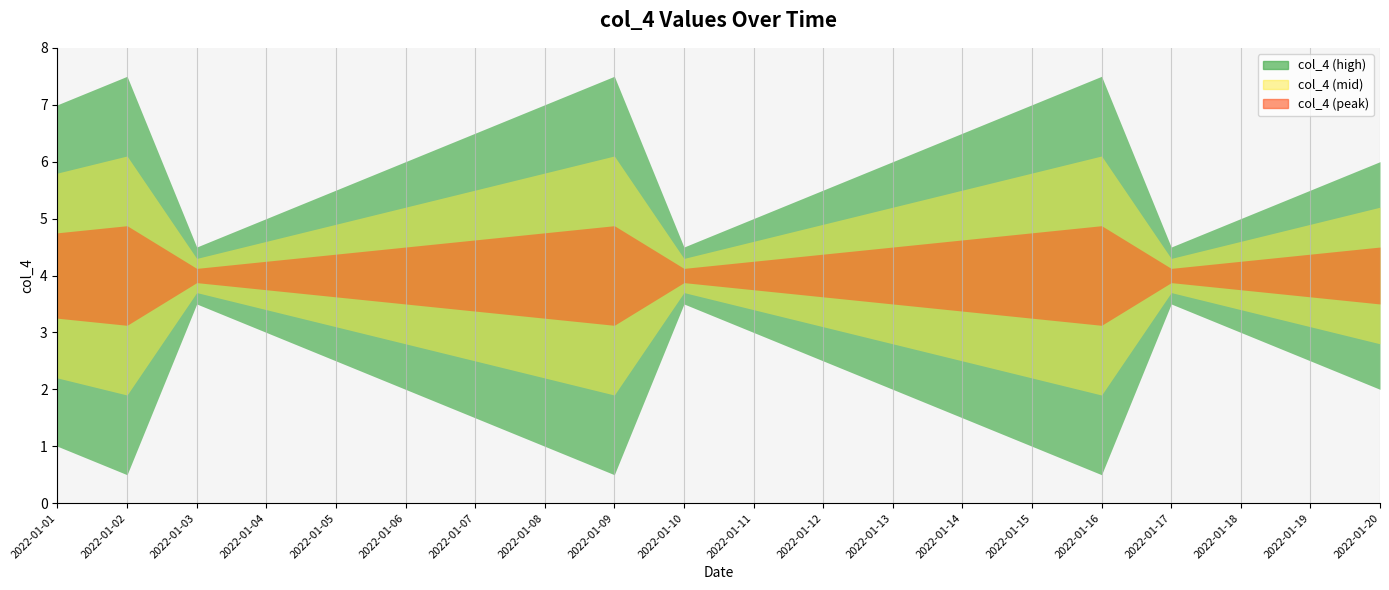

Which has a higher value, 2022-01-03 or 2022-01-19?

2022-01-19